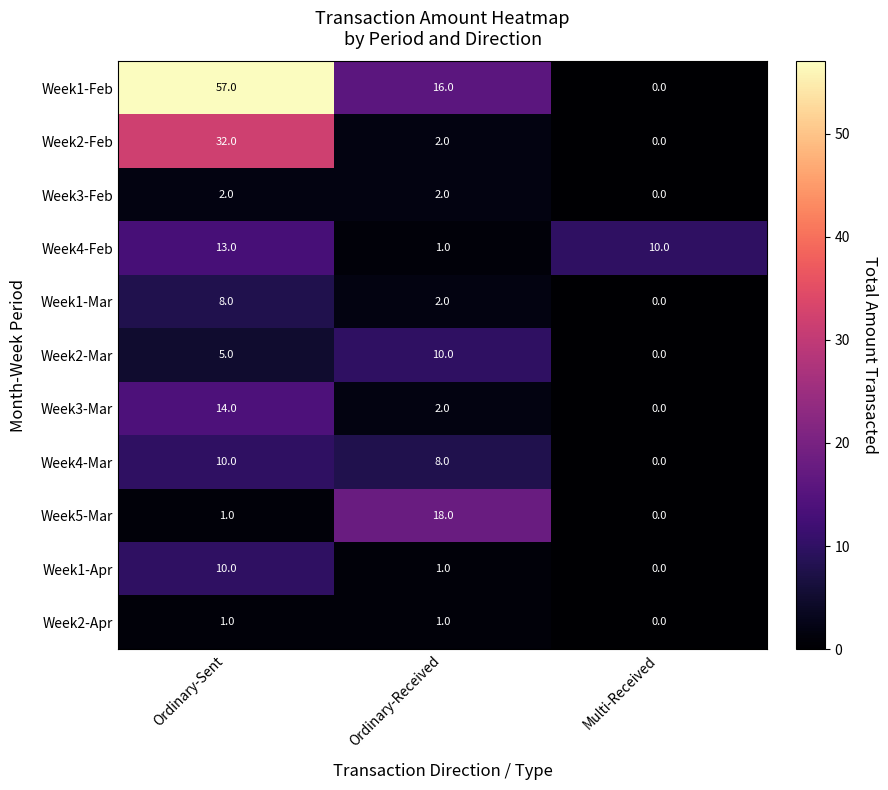

Which series changed the most between Ordinary-Sent and Multi-Received?

Week1-Feb